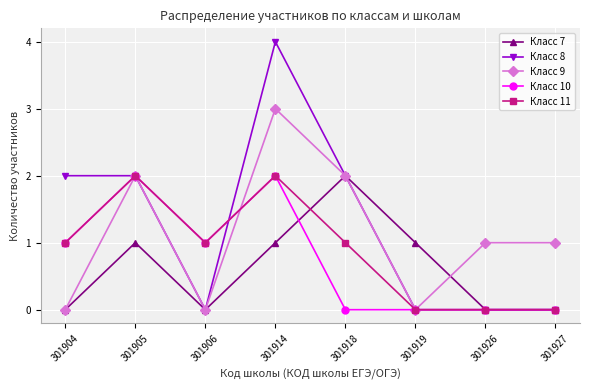

What is the maximum value shown in the chart?

4